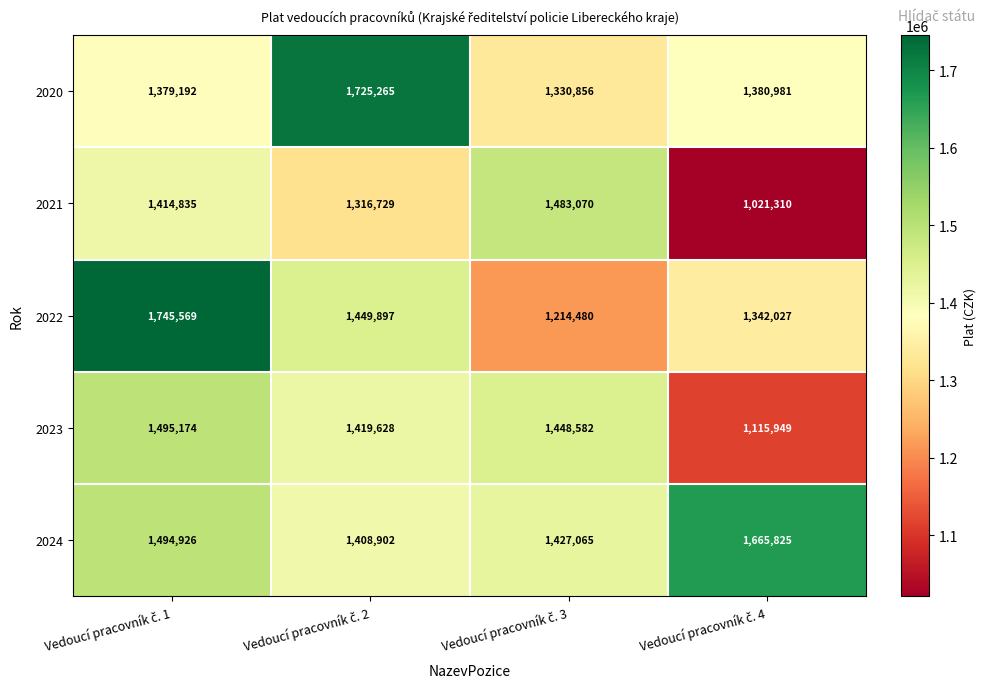

What is the greatest value displayed?

1745569